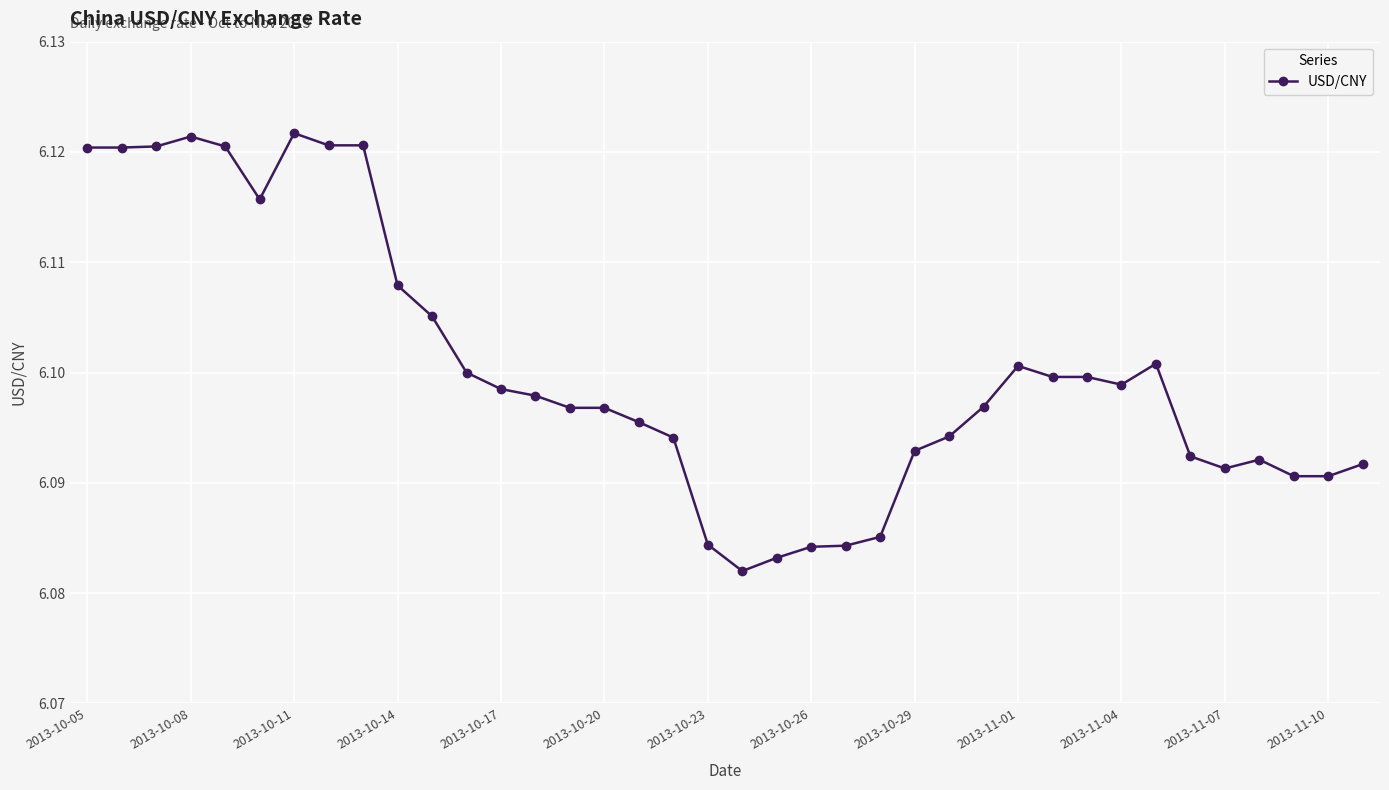

How many values are between 6 and 7?

38